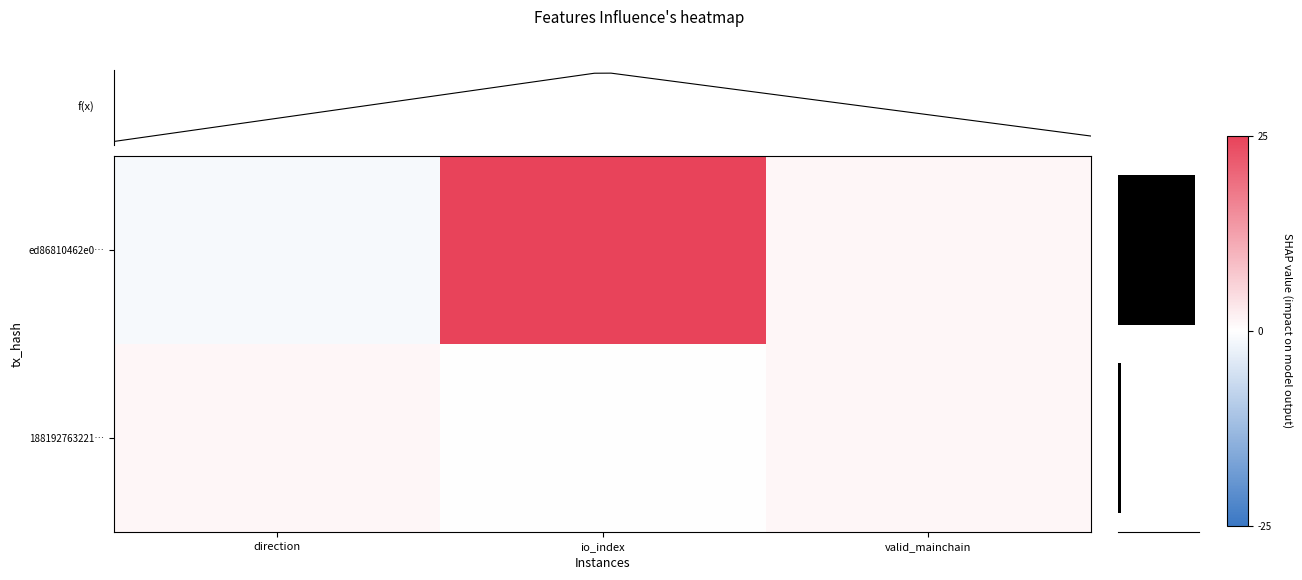

Reading left to right, extract all data points from this chart.

ed86810462e0022df5f0fcb2388eca591677f90: direction=-1	io_index=25	valid_mainchain=1
1881927632212ed92c1130a099ca33cee1b0aa1: direction=1	io_index=0	valid_mainchain=1